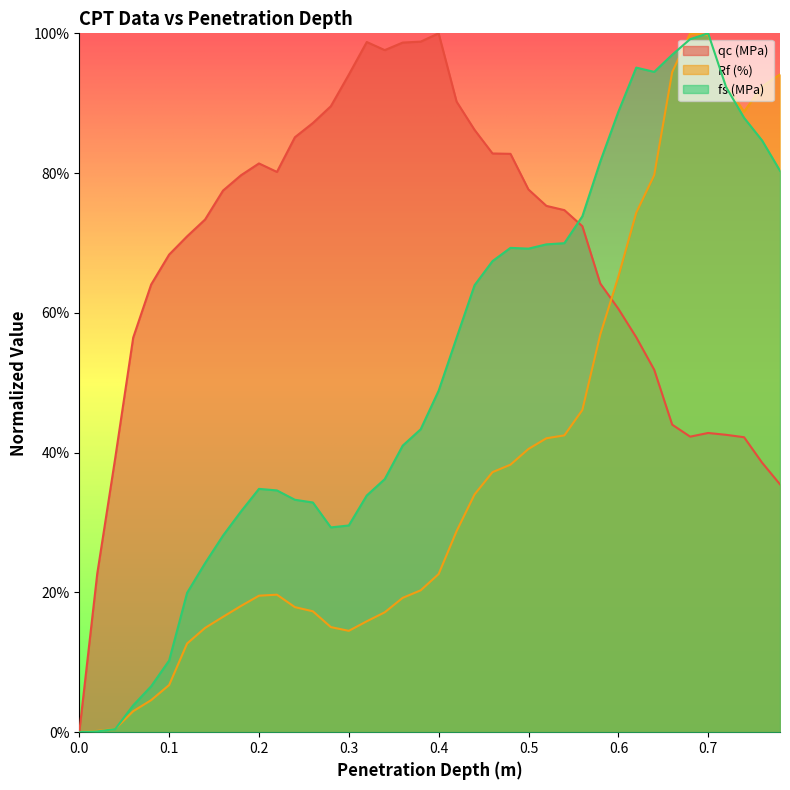

Which series has the largest total across all categories?

qc (MPa)